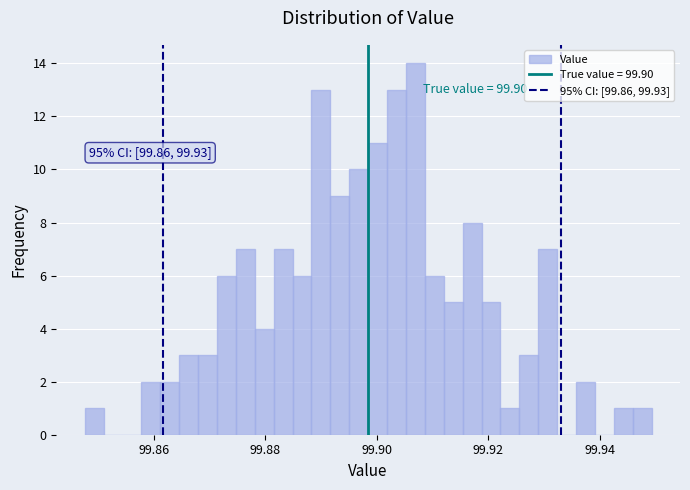

Read against the x-axis, roughly where is the centre of the tallest bar?

99.906